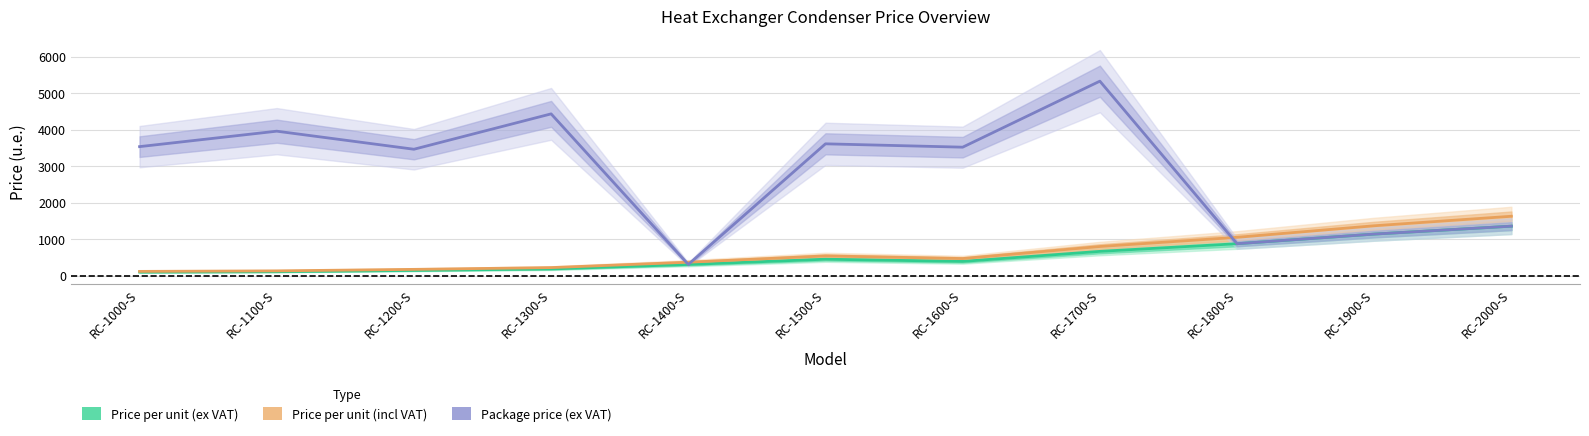

True or false: Price per unit (ex VAT) has more than 2 points higher than both neighbors.

False